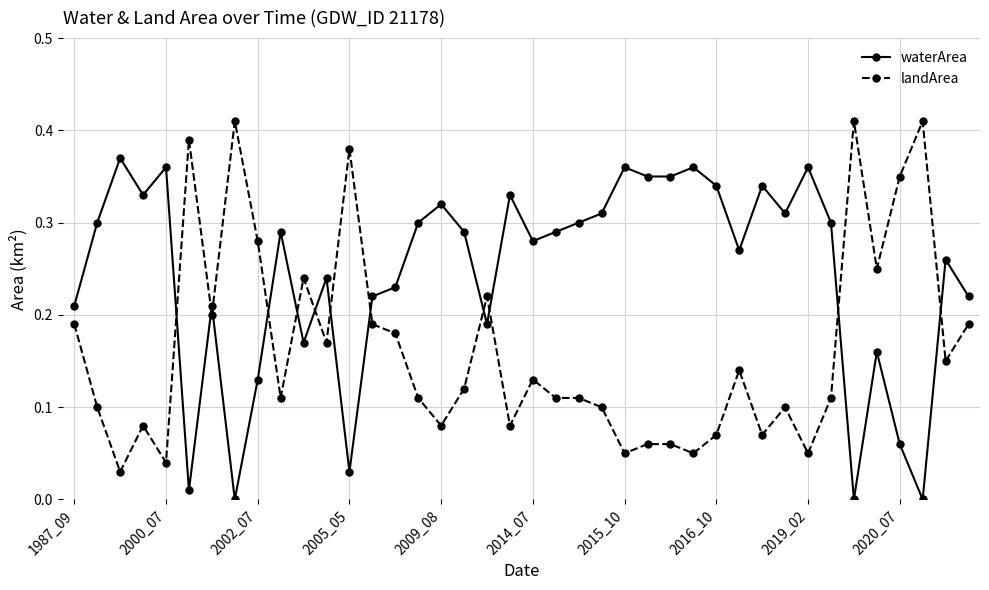

True or false: waterArea has more than 1 interior local peaks.

True